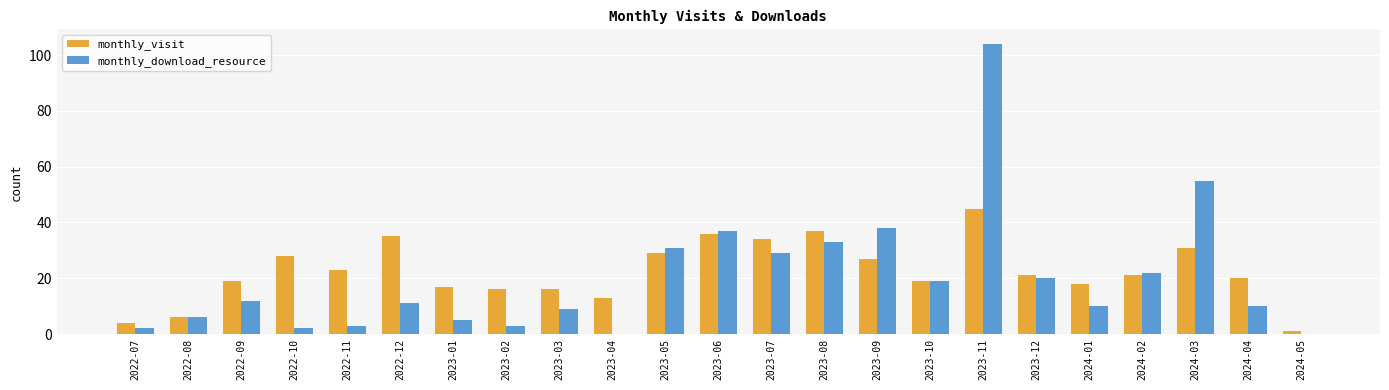

What value does the monthly_visit series have at 2023-06, to the nearest 5?

35